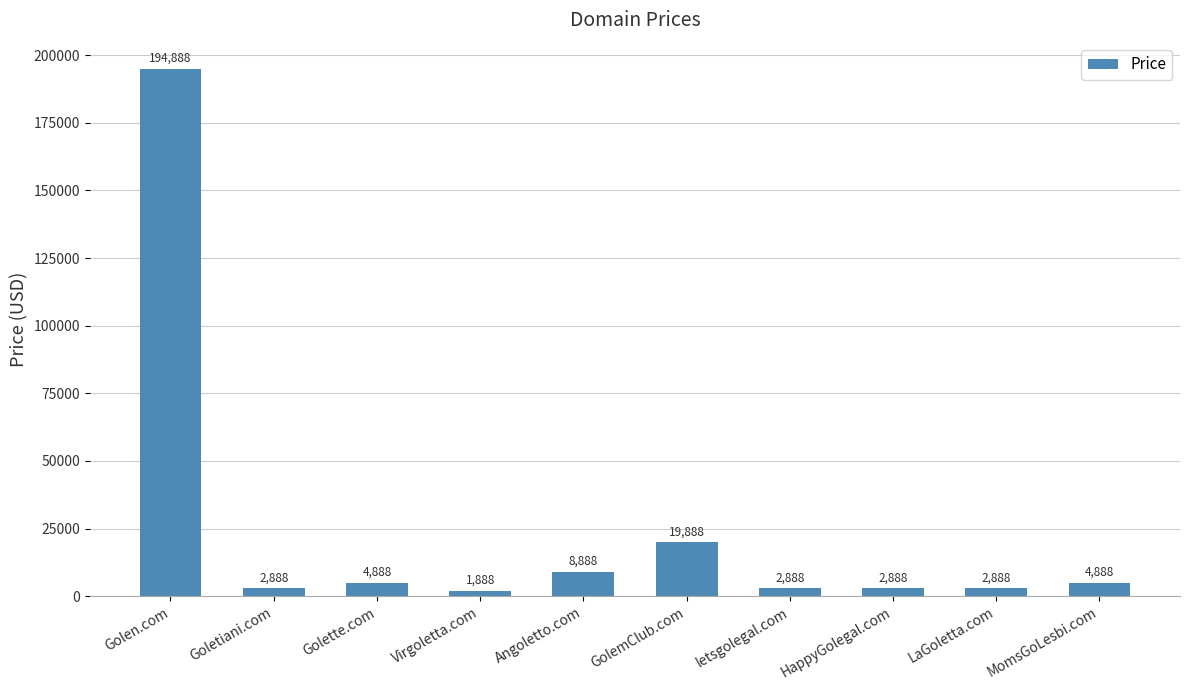

What is the smallest value displayed?

1888